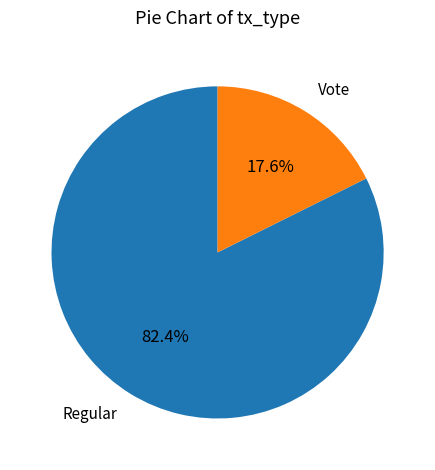

Is there a majority slice in this chart?

Yes